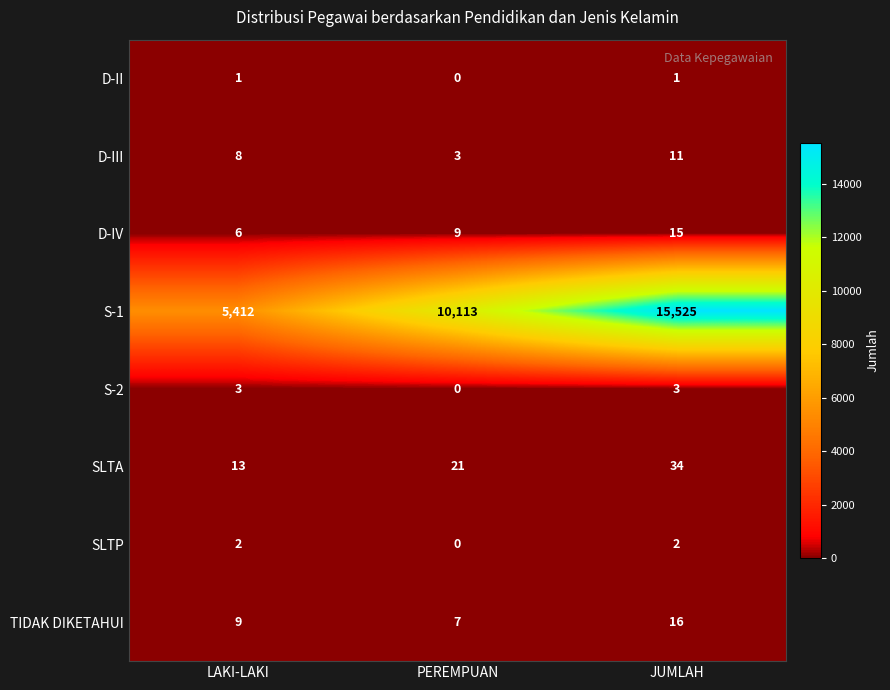

Rank the series by their maximum value, from highest to lowest.

S-1, SLTA, TIDAK DIKETAHUI, D-IV, D-III, S-2, SLTP, D-II